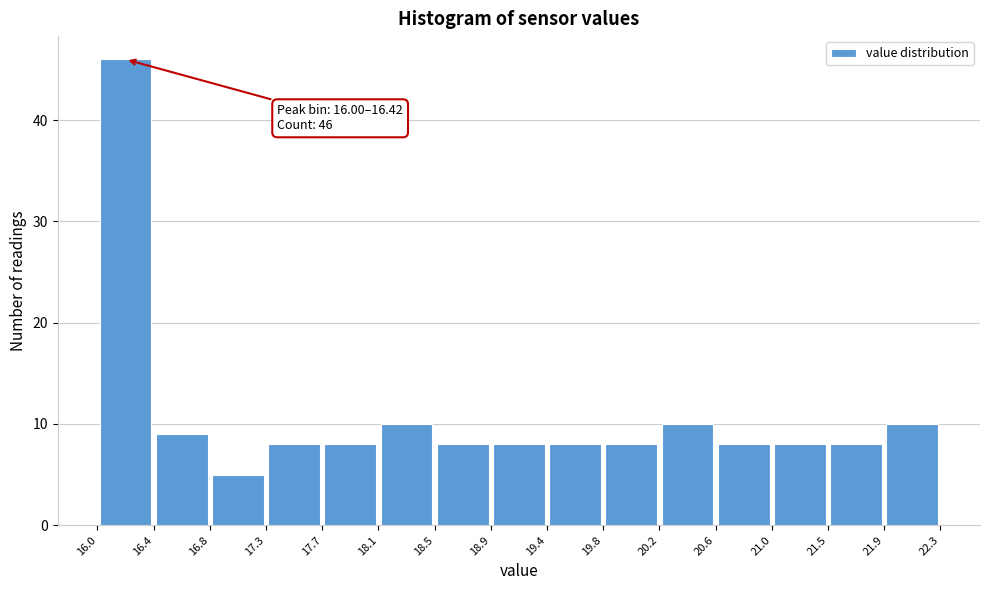

Over which range of the x-axis is the bar tallest?

16.0 to 16.4